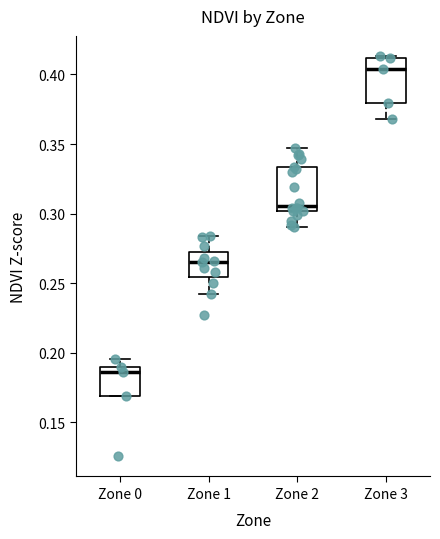

Reading left to right, transcribe this box plot: for each box, give where its median line is, the range the box spans, and where its two whiskers end, as read against the y-axis. The values are not printed on the chart, so give them approximately, as read against the axis.

Zone 0: median 0.185, box 0.170 to 0.190, whiskers 0.170 to 0.195
Zone 1: median 0.265, box 0.255 to 0.270, whiskers 0.240 to 0.285
Zone 2: median 0.305, box 0.300 to 0.335, whiskers 0.290 to 0.345
Zone 3: median 0.405, box 0.380 to 0.410, whiskers 0.370 to 0.415